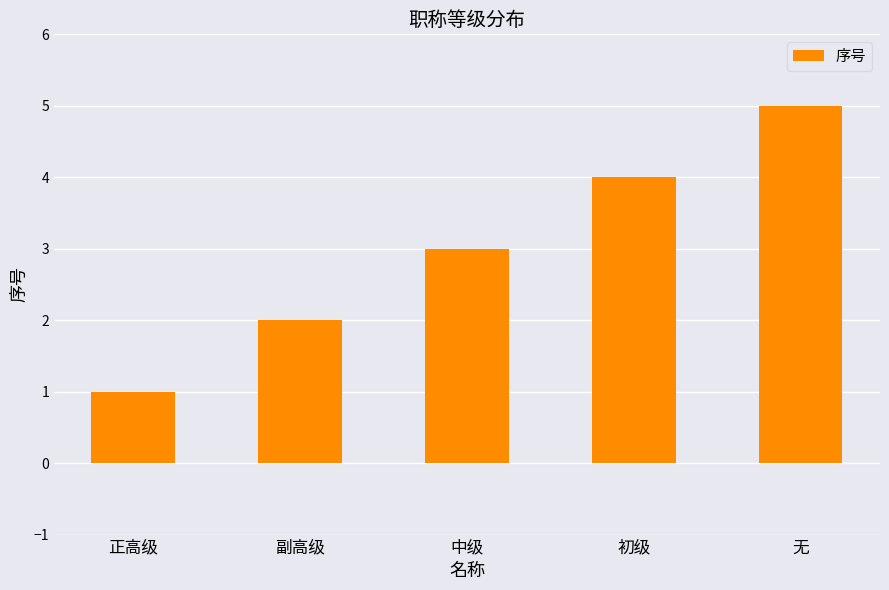

The chart shows a value of 2 at 无. True or false?

False